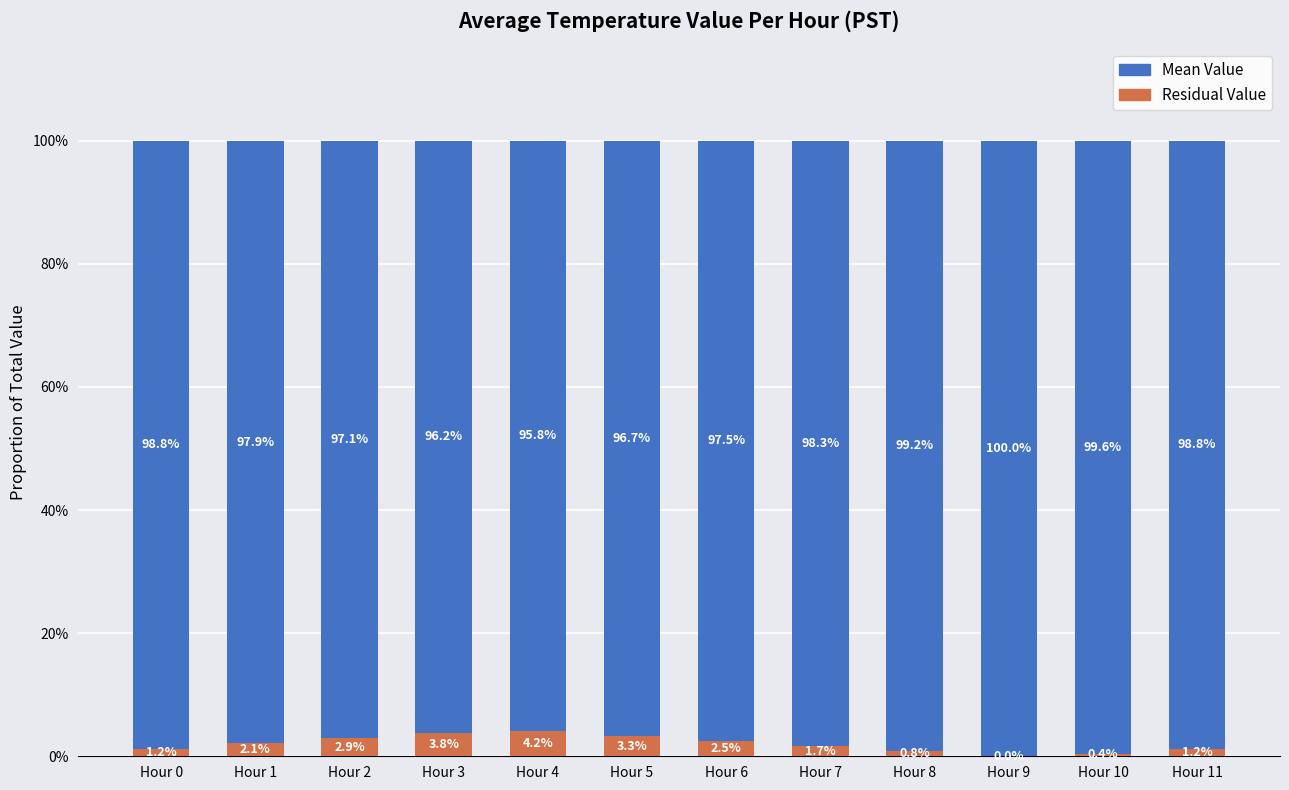

Where is Residual Value nearest to the value 2?

Hour 1